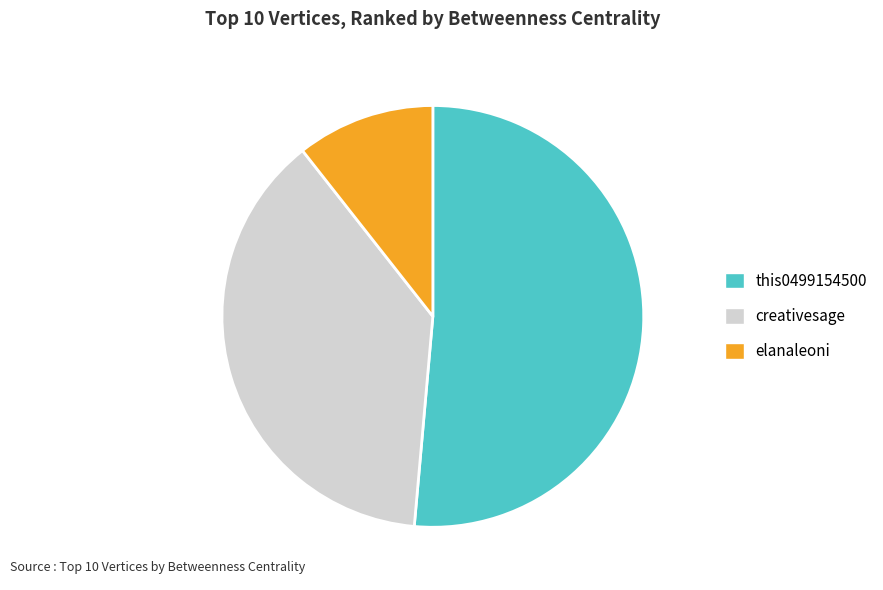

Approximately how many times larger is the value at creativesage compared to elanaleoni?

3.6